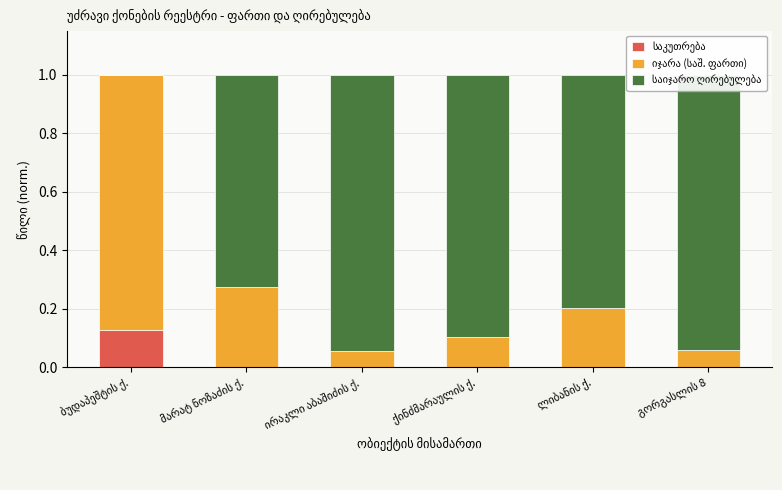

Is it true that საიჯარო ღირებულება equals 0.2 at გორგასლის 8?

False